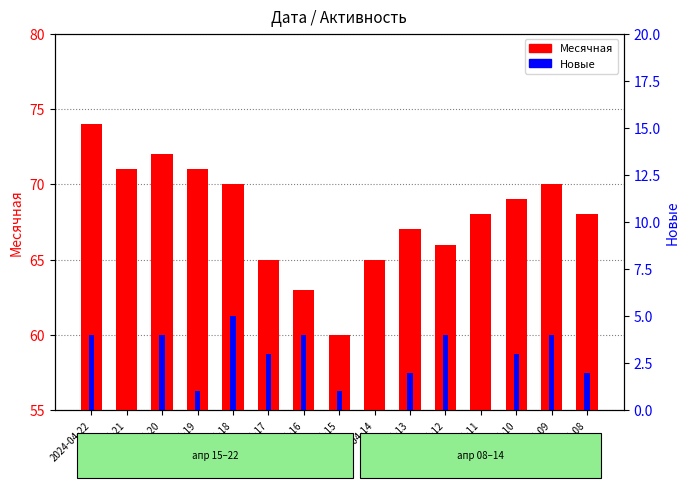

Which category has the lowest value across all series?

2024-04-21